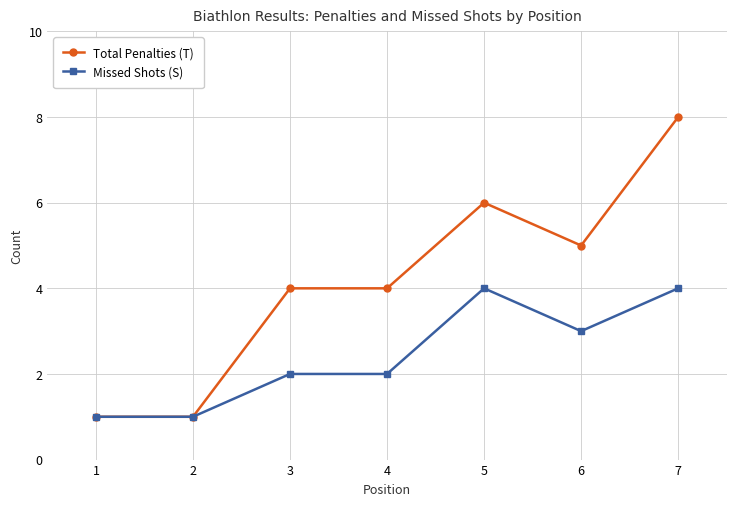

Read the Total Penalties (T) value at 7.

8